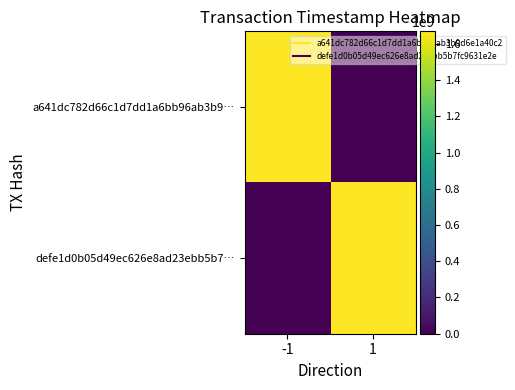

List the series in order of their overall mean, highest first.

a641dc782d66c1d7dd1a6bb96ab3b9…, defe1d0b05d49ec626e8ad23ebb5b7…